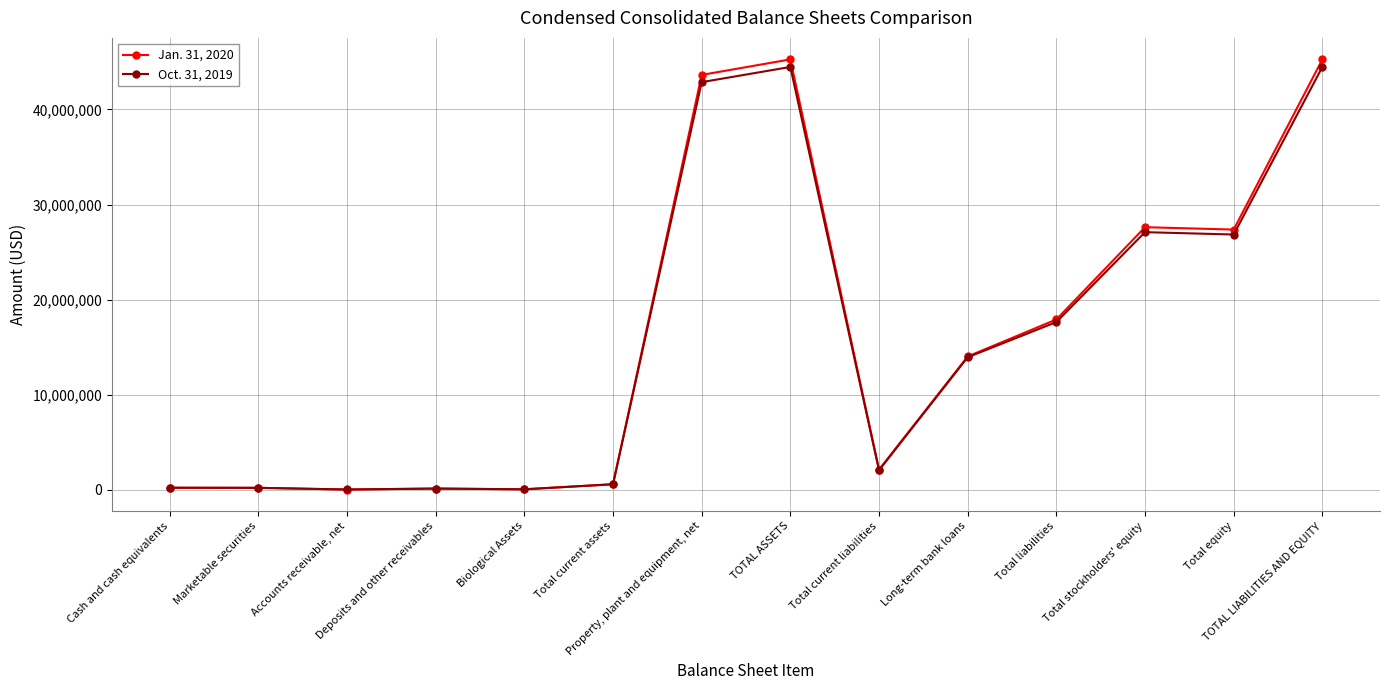

What is the lowest value of the Oct. 31, 2019 series?

12956